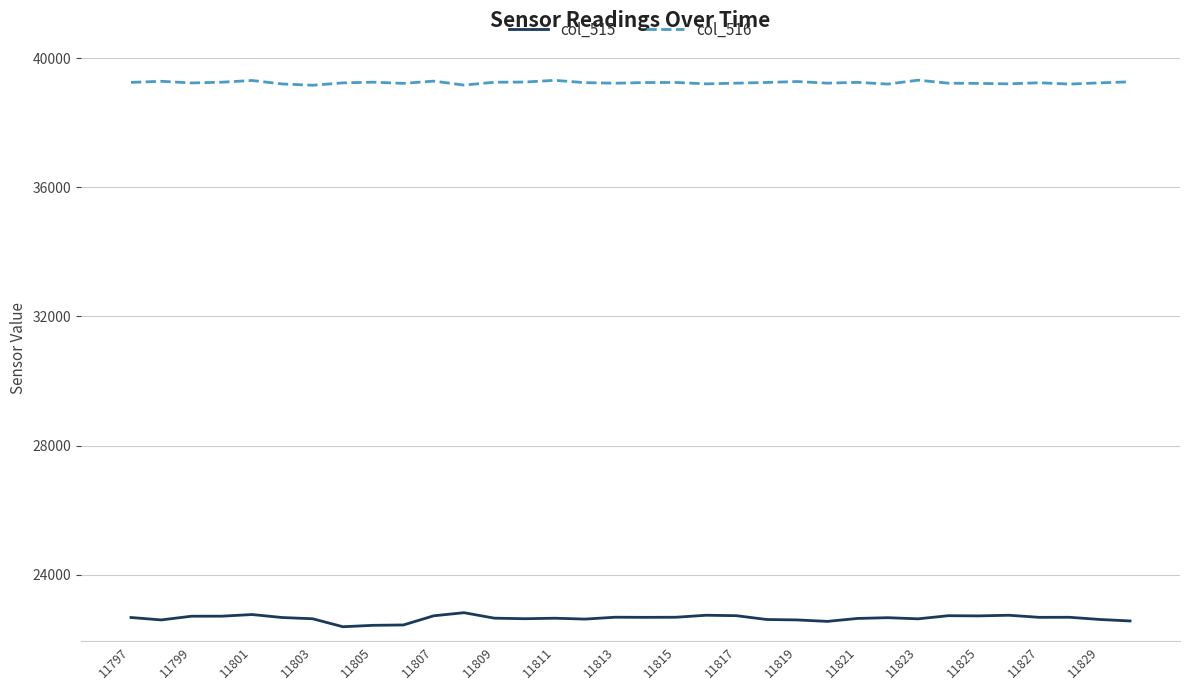

True or false: col_515 has more than 1 interior local peaks.

True